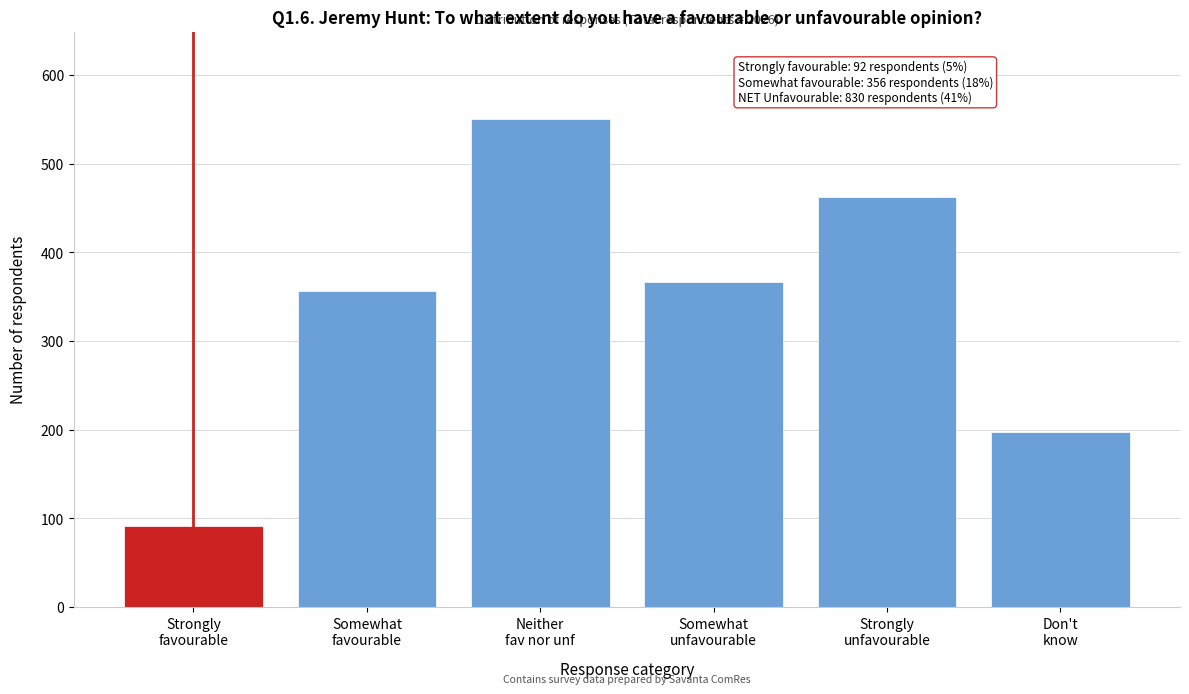

Reading left to right, list all the values displayed in this chart.

92	356	550	367	463	198